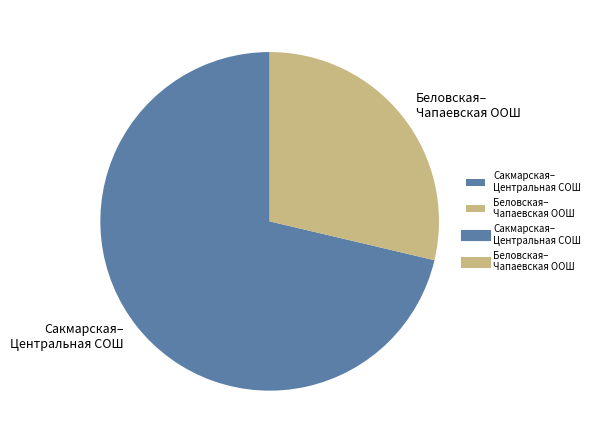

What is the smallest slice in the pie chart?

Беловская– Чапаевская ООШ